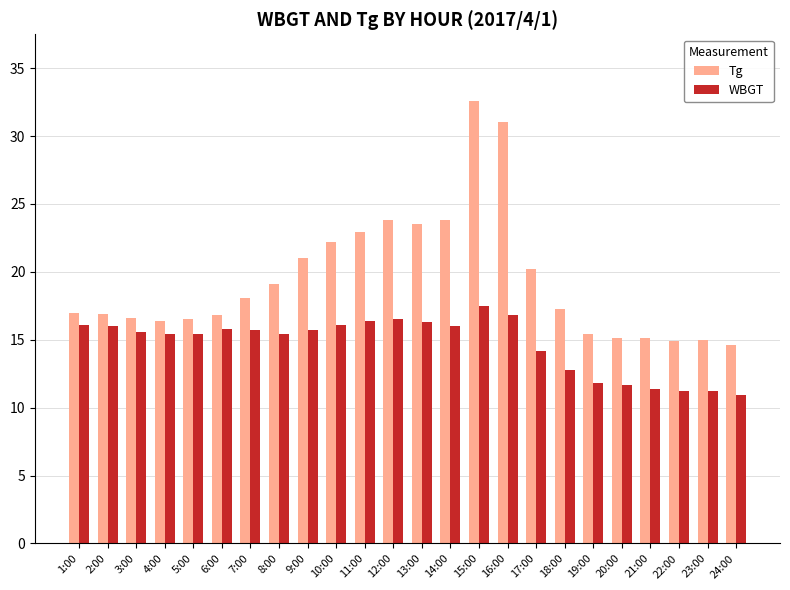

At how many categories does at least one series exceed 12?

24